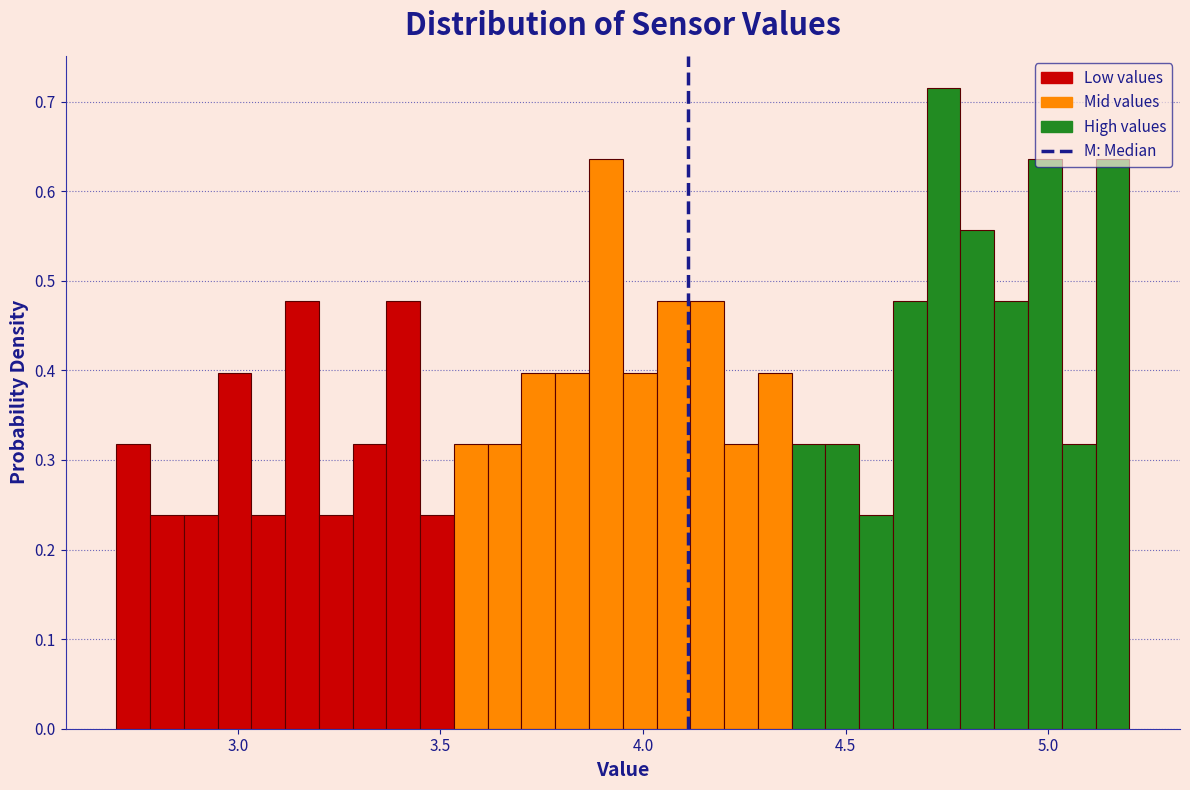

Around what value on the x-axis is the tallest bar? Give the approximate position of its centre, as read against the axis.

4.75